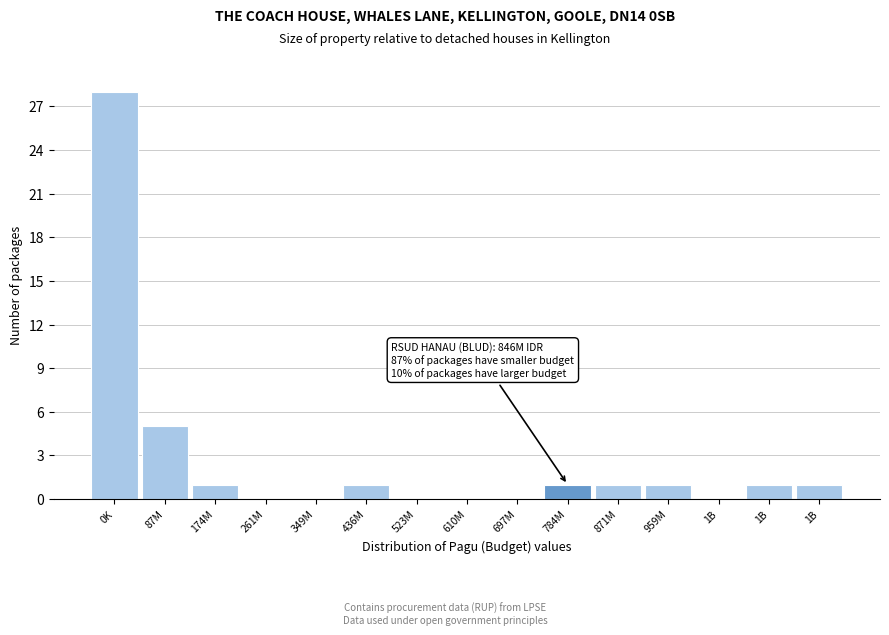

Are the bars horizontal?

No